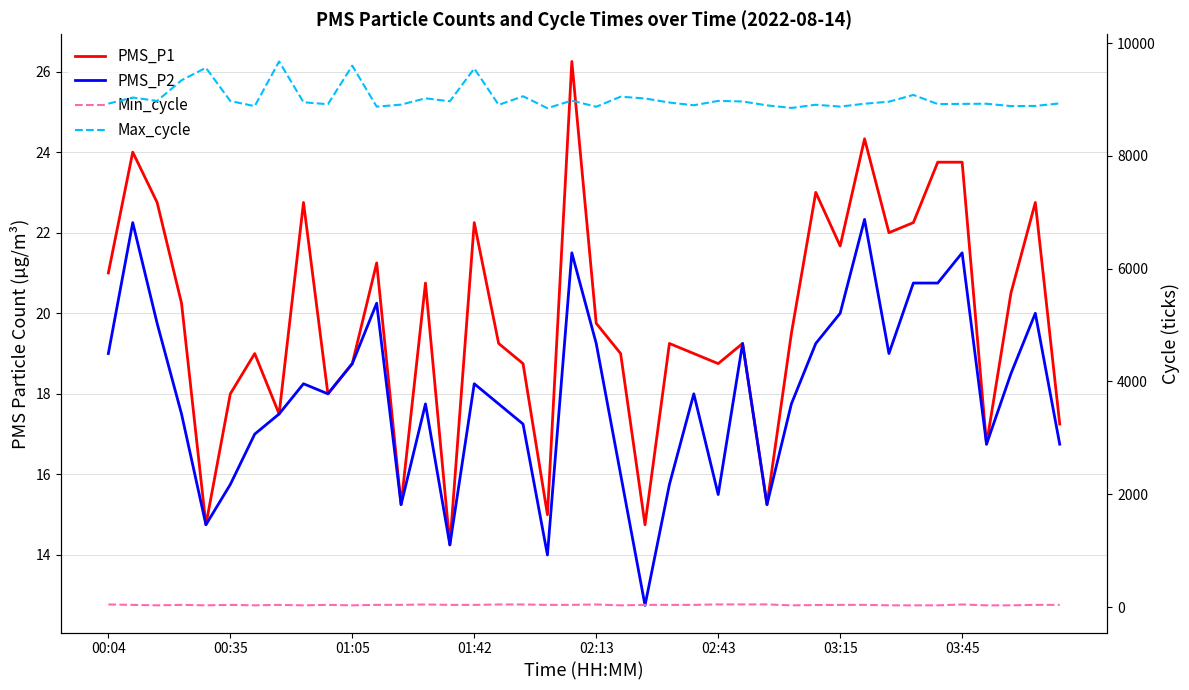

Count the number of data series in this chart.

4